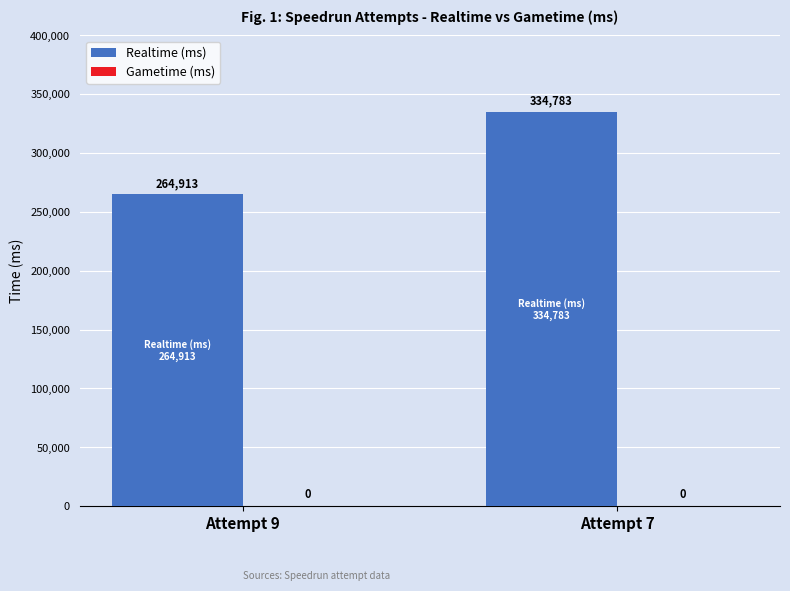

What is the difference between the values at Attempt 9 and Attempt 7?

69870